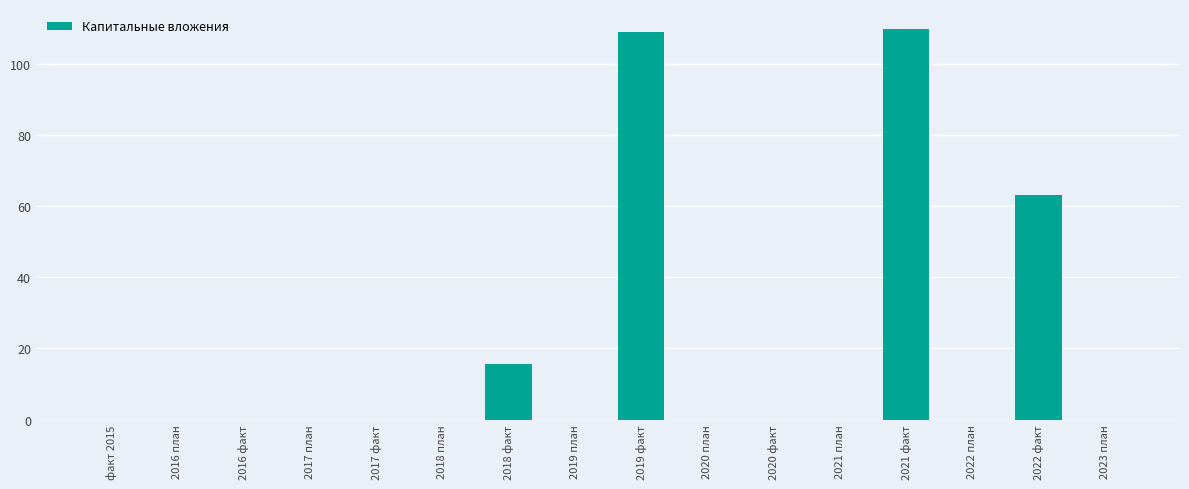

What is the sum of the values at 2022 факт and 2023 план?

63.1